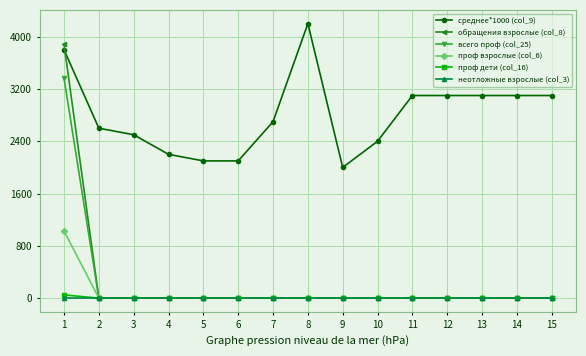

Is this an area chart (filled region under the line)?

No